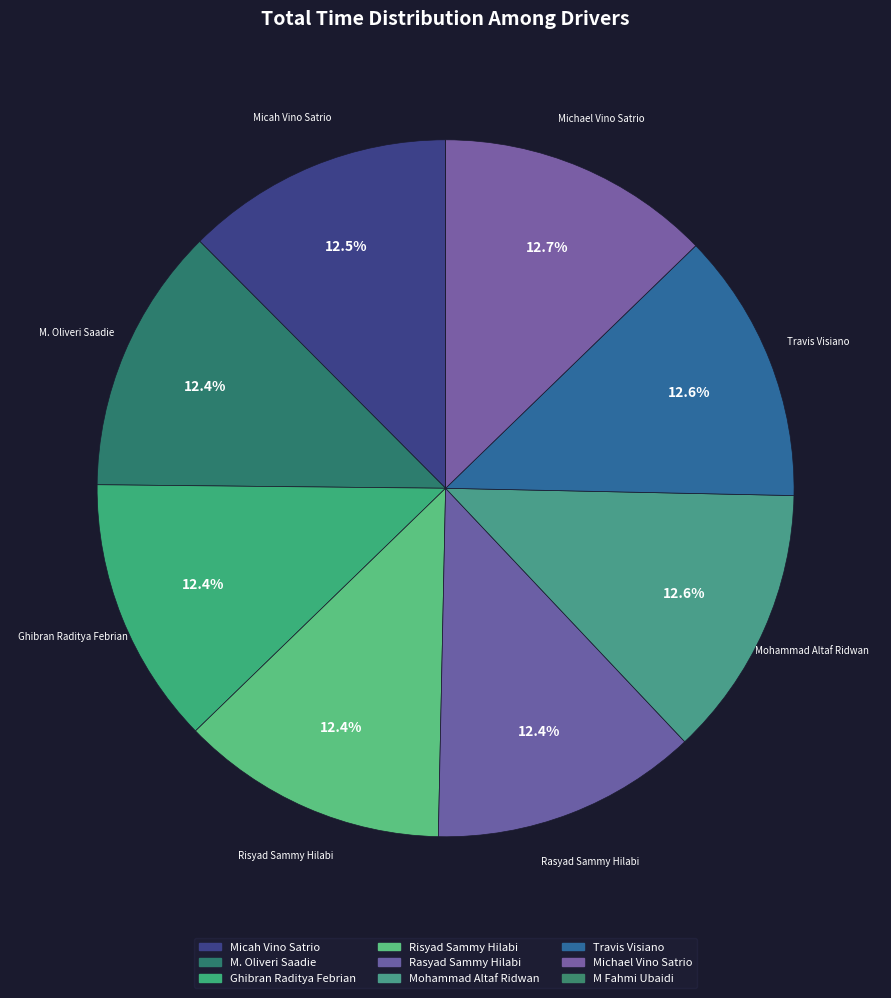

How much of the chart is everything except Micah Vino Satrio?

87.5%